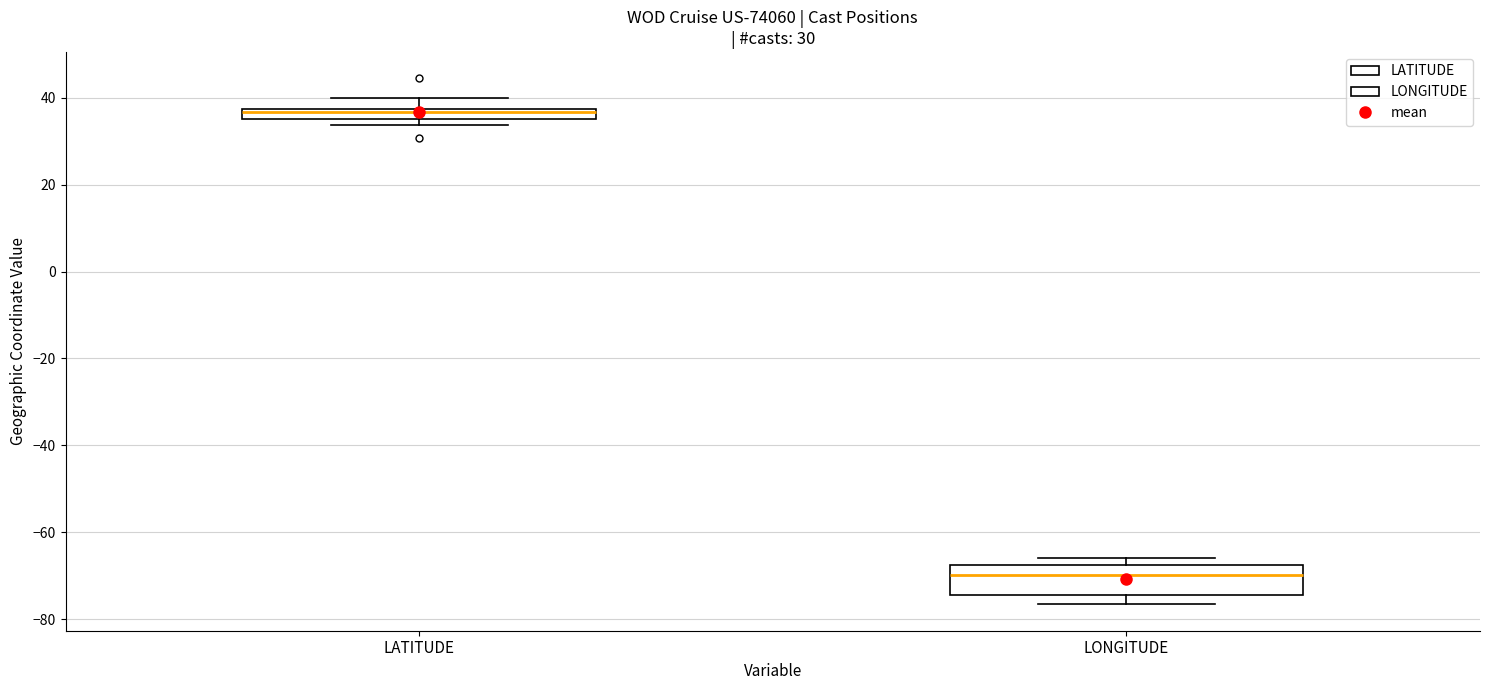

Which box is the tallest, from its lower edge to its upper edge?

LONGITUDE